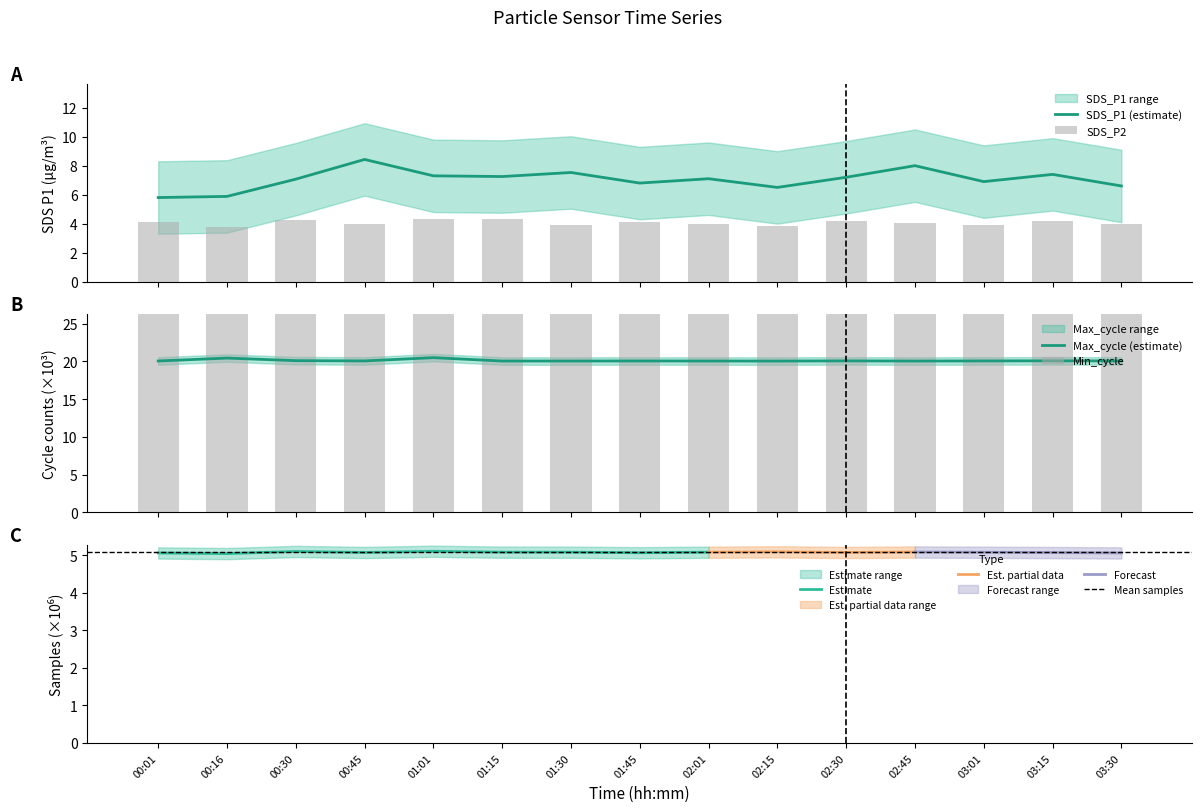

At which category does the chart reach its minimum across all series?

00:16